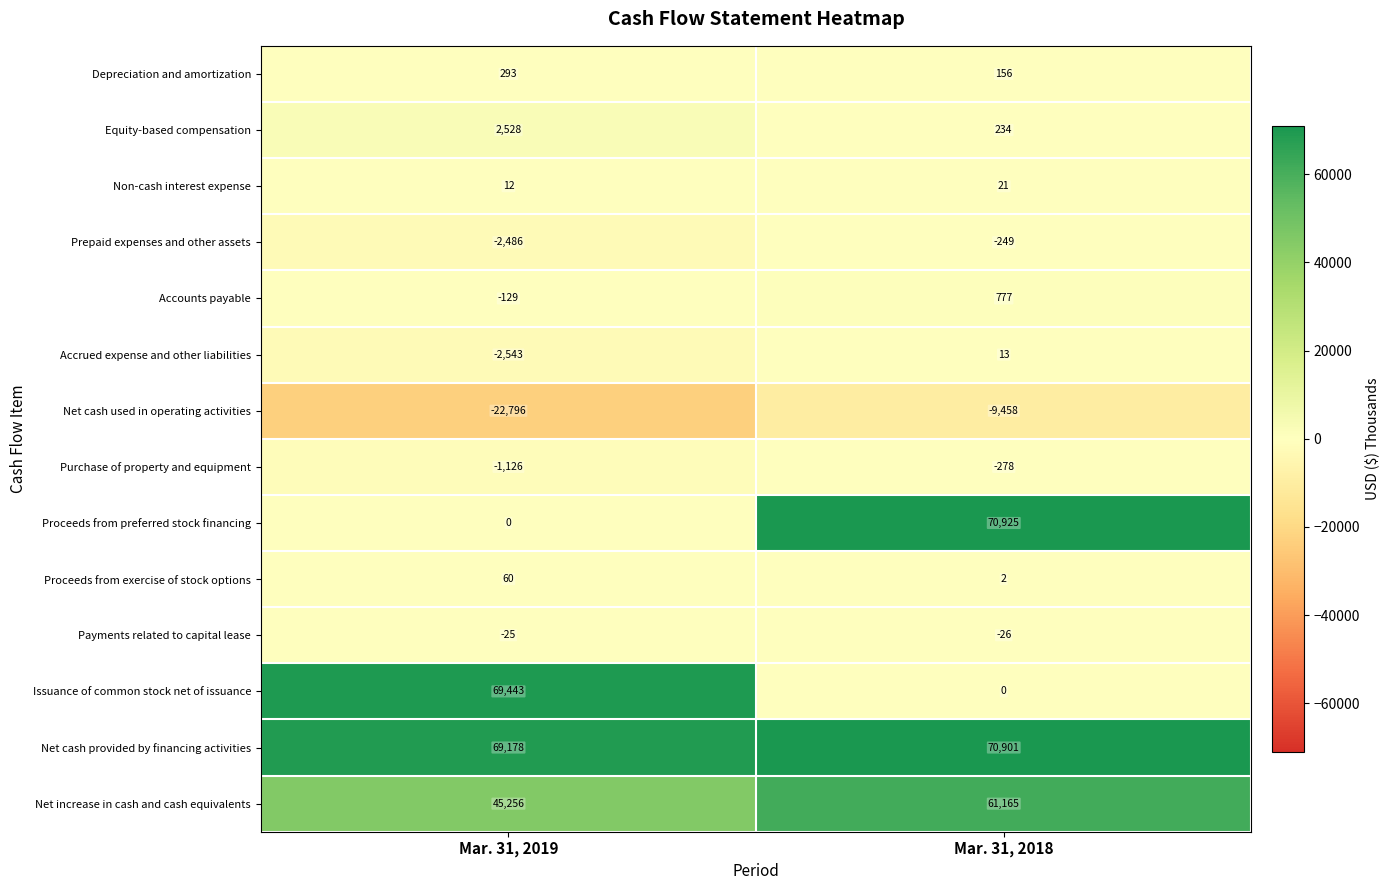

What value does the Payments related to capital lease series have at Mar. 31, 2018?

-26